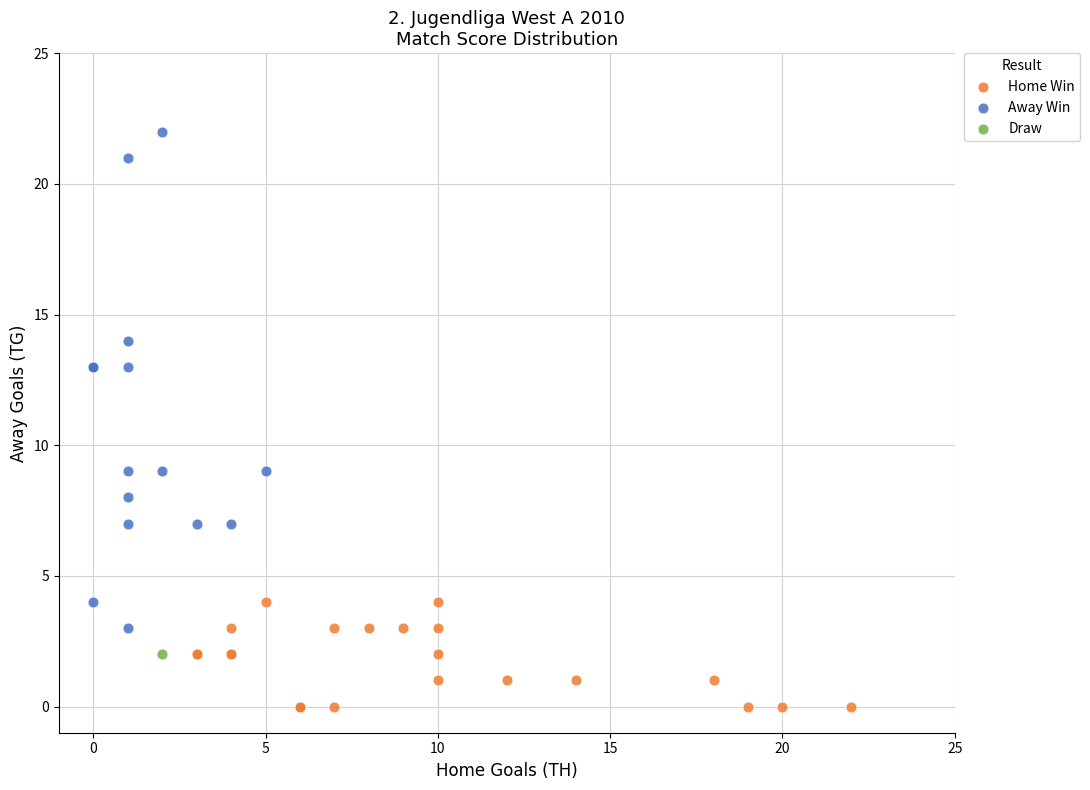

Which series reaches the maximum Y coordinate?

Away Win